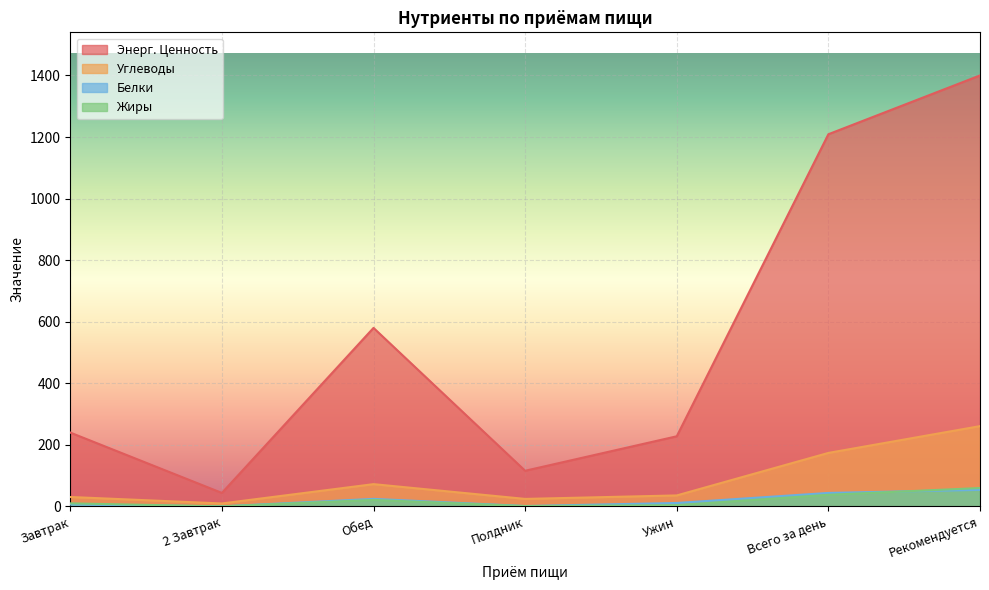

What is the maximum value for Жиры?

60.0